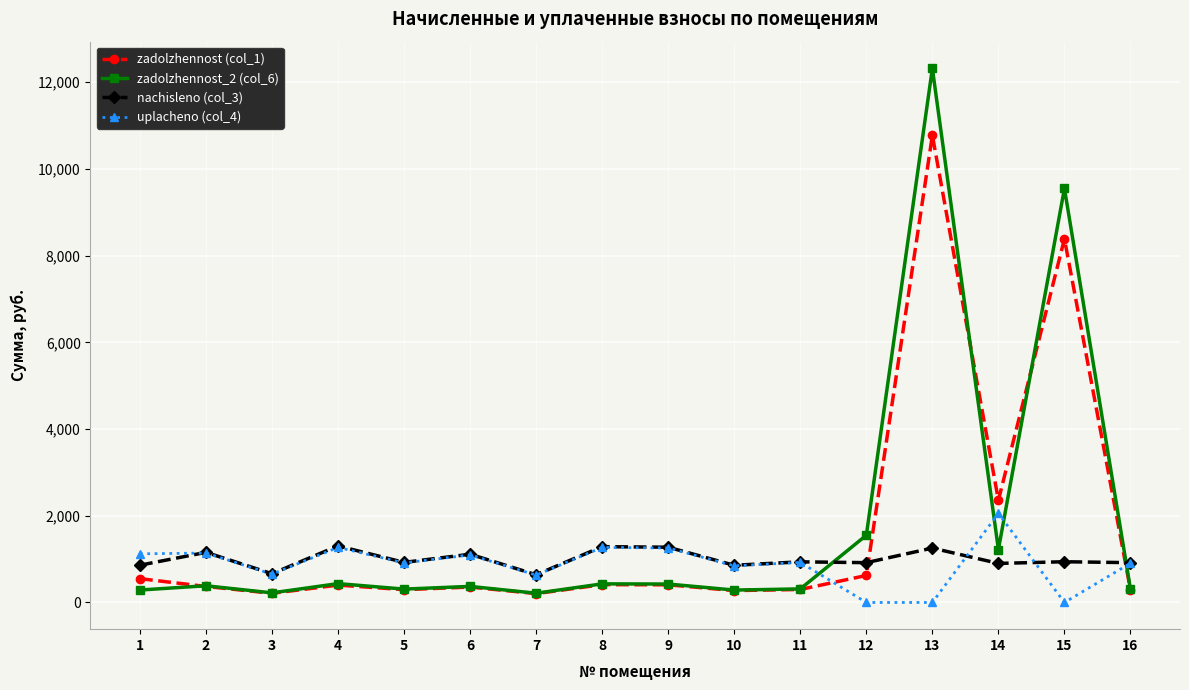

Which series has the largest total across all categories?

zadolzhennost_2 (col_6)